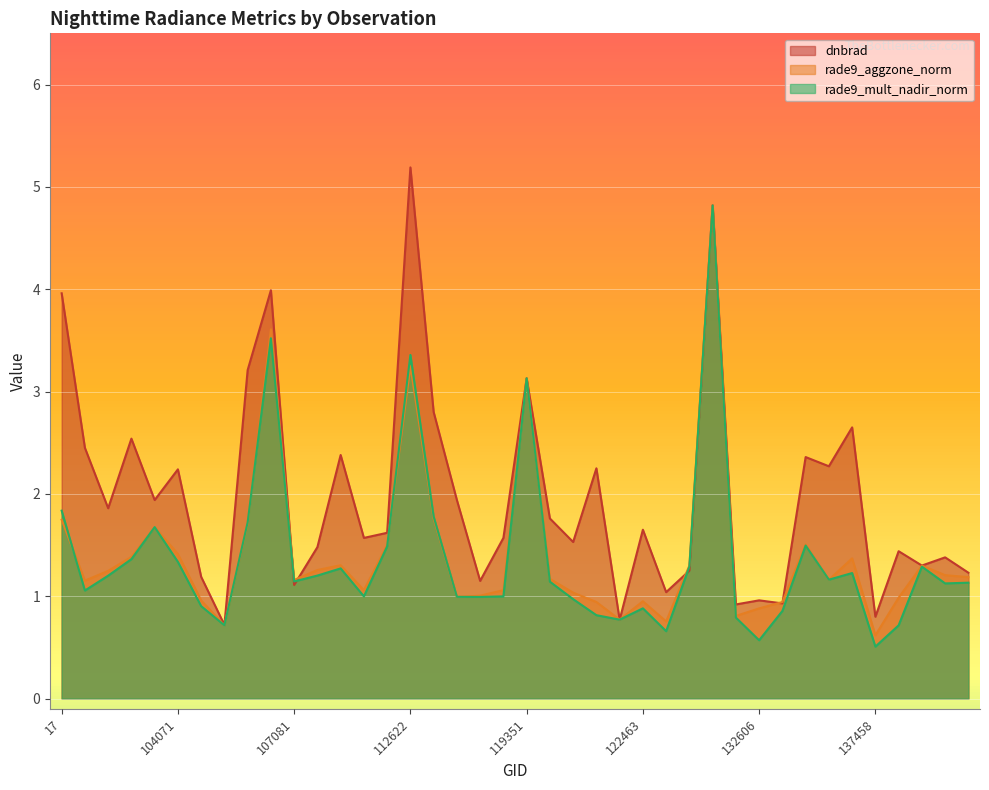

Which series has the widest spread of values?

dnbrad